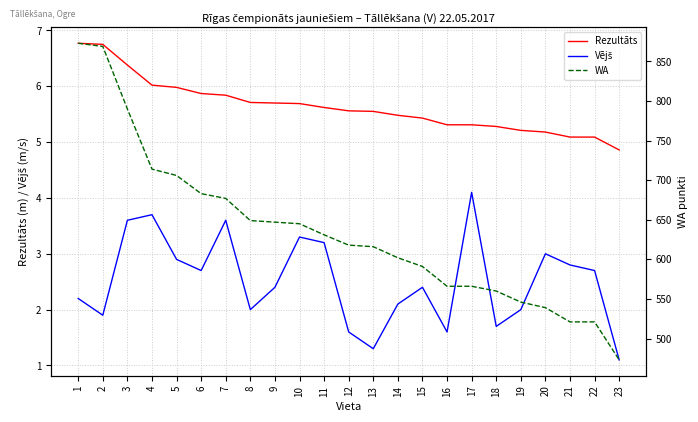

What are all the series names shown in the legend?

Rezultāts, Vējš, WA